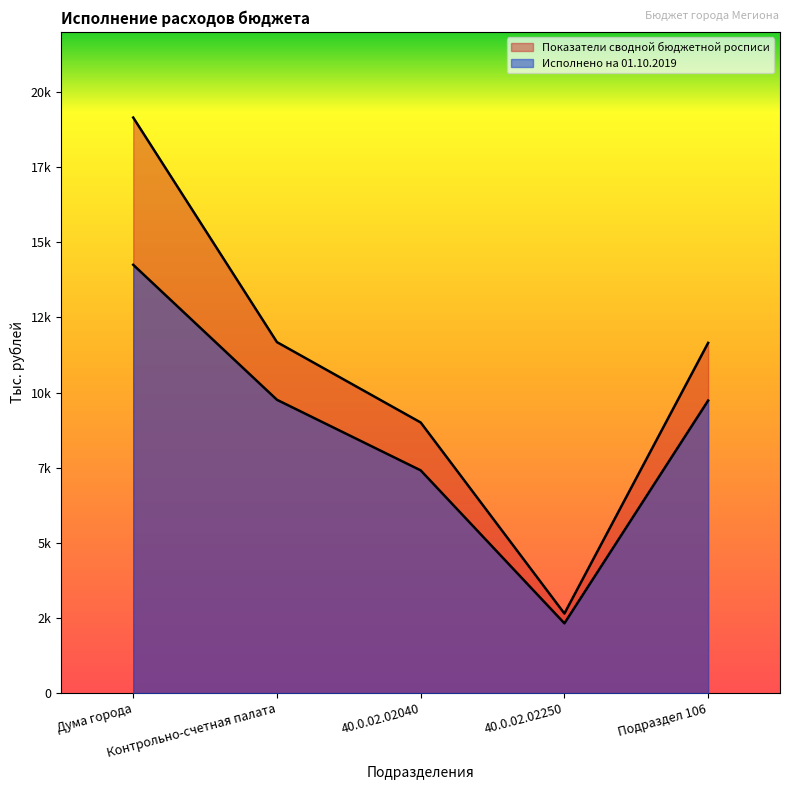

How many series are shown in this chart?

2